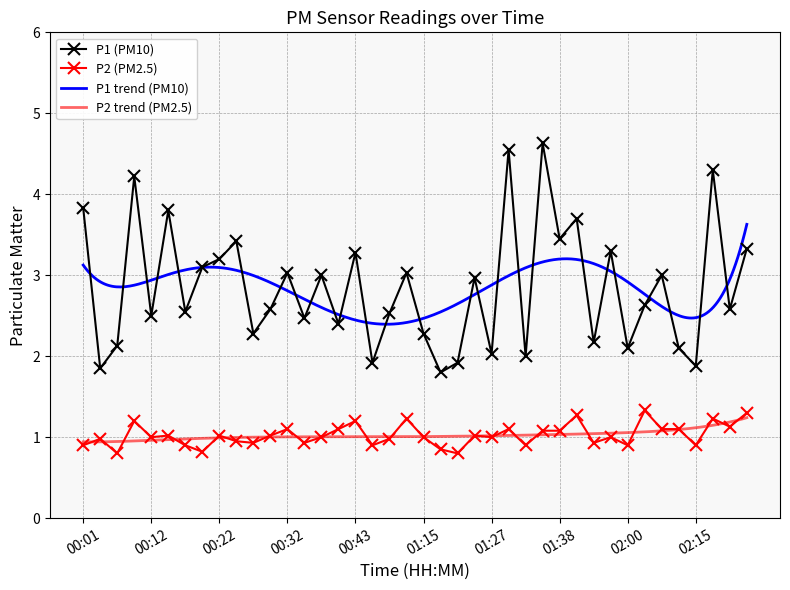

Which has a higher value, 00:27 or 00:54?

00:27